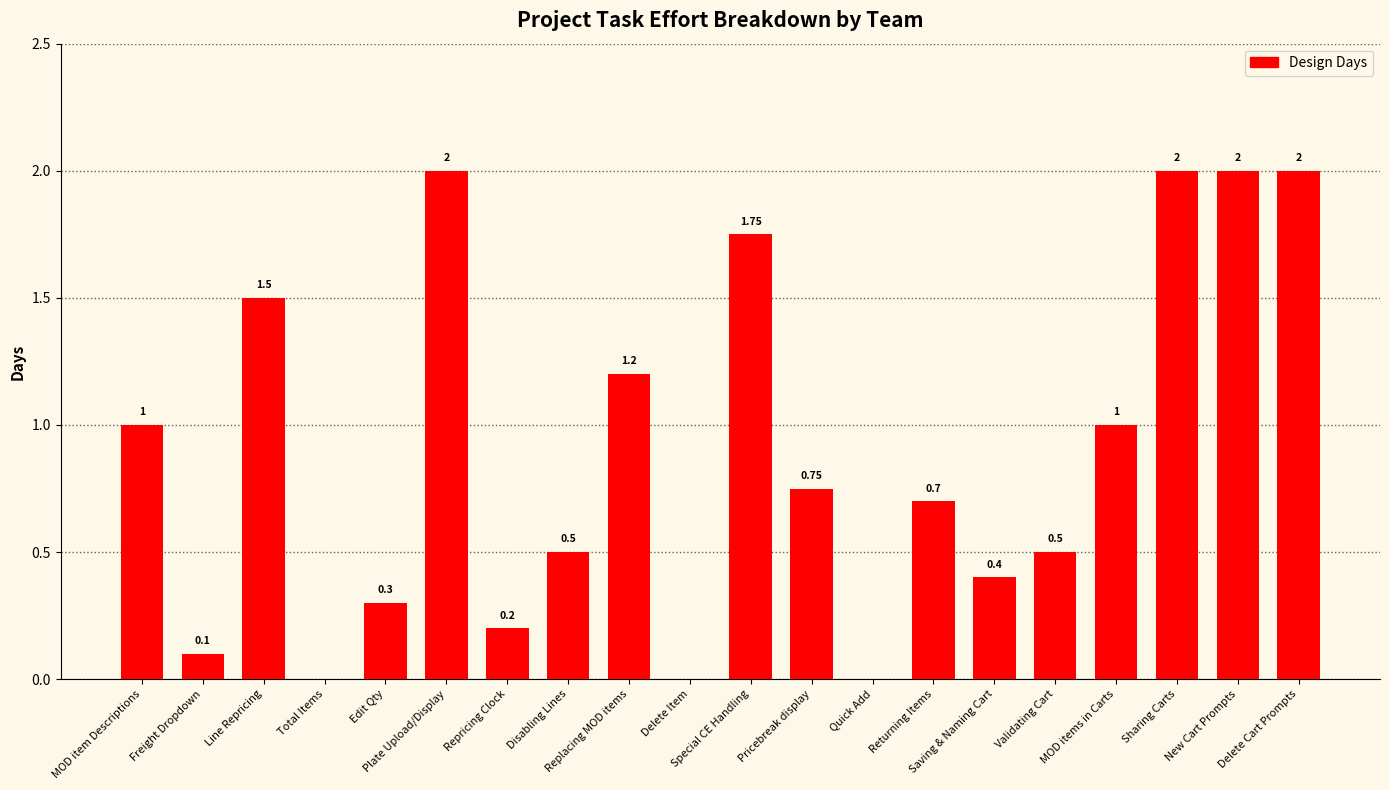

What is the value of the 12th bar from the left?

0.8